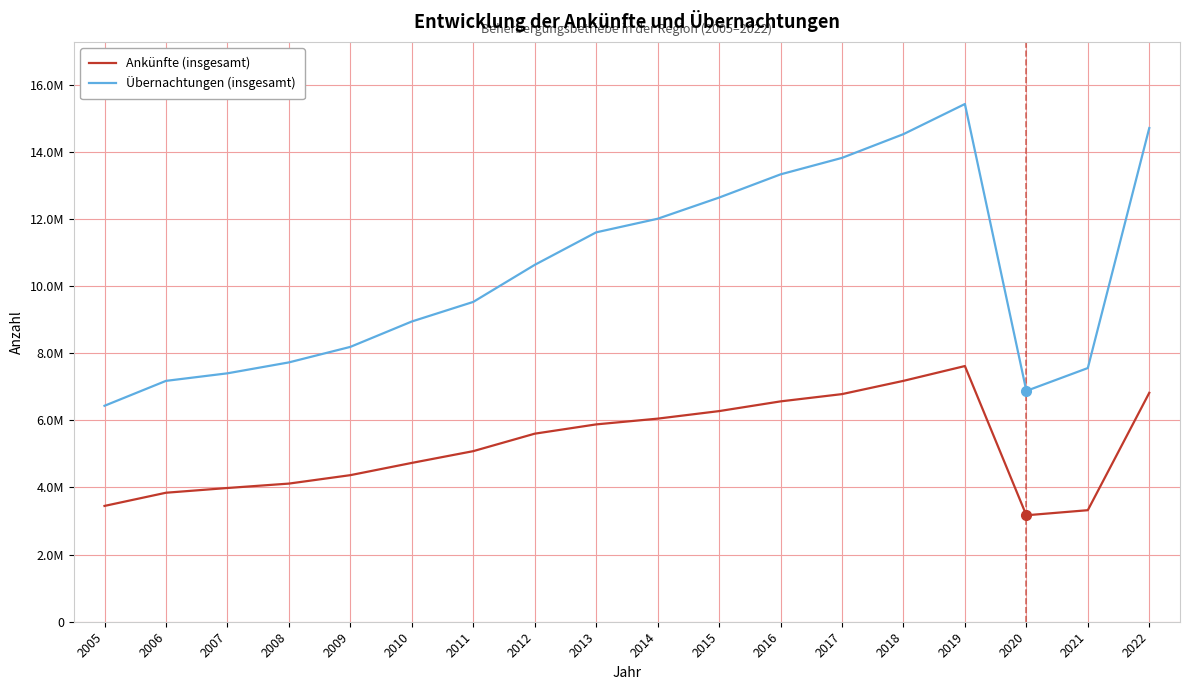

What are all the series names shown in the legend?

Ankünfte (insgesamt), Übernachtungen (insgesamt)